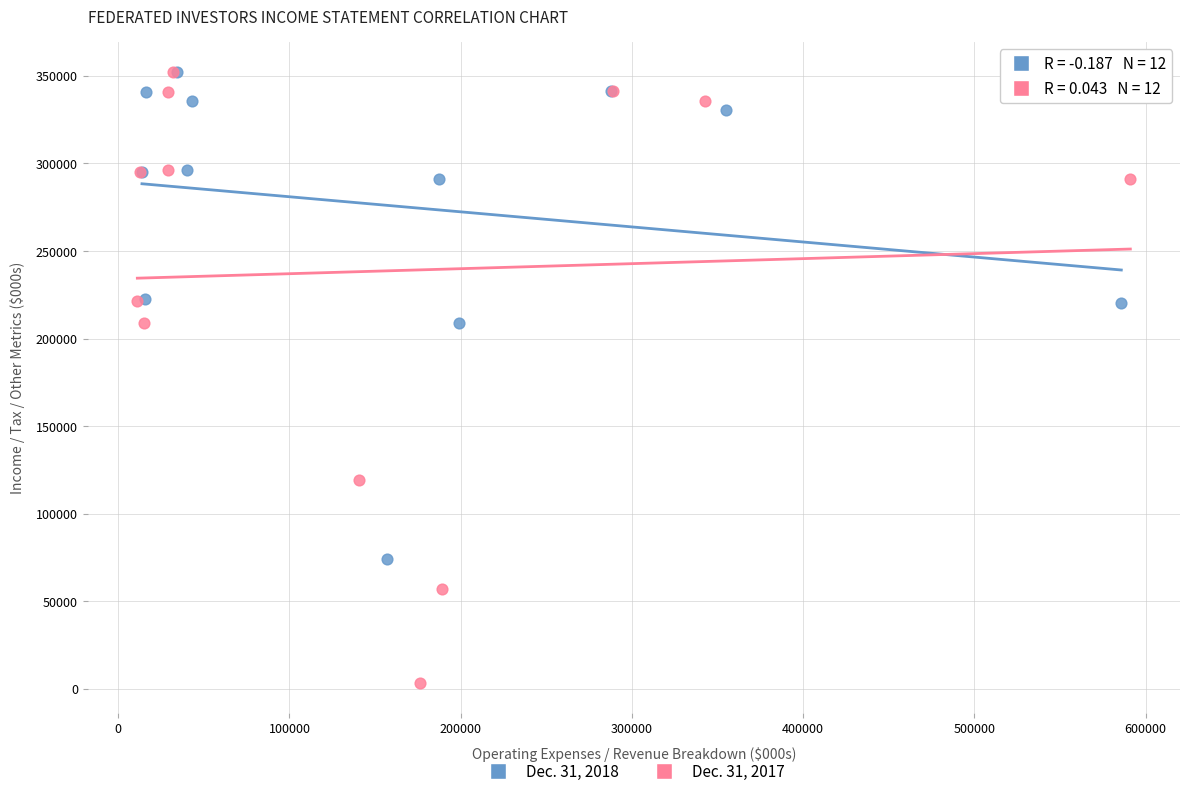

Which series contains the lowest Y value?

Dec. 31, 2017